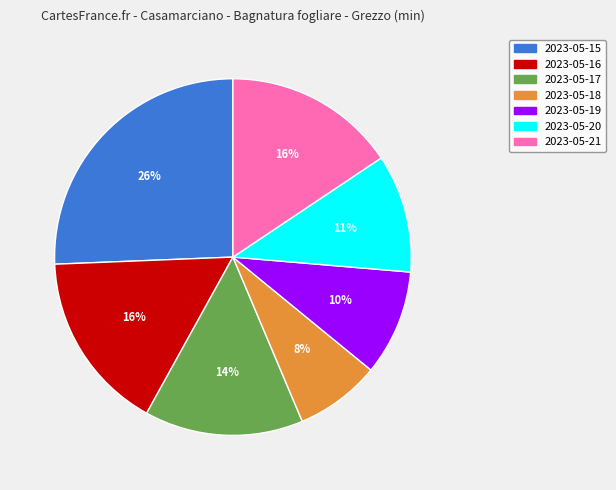

Is it true that 2023-05-15 is 26% of the pie?

True